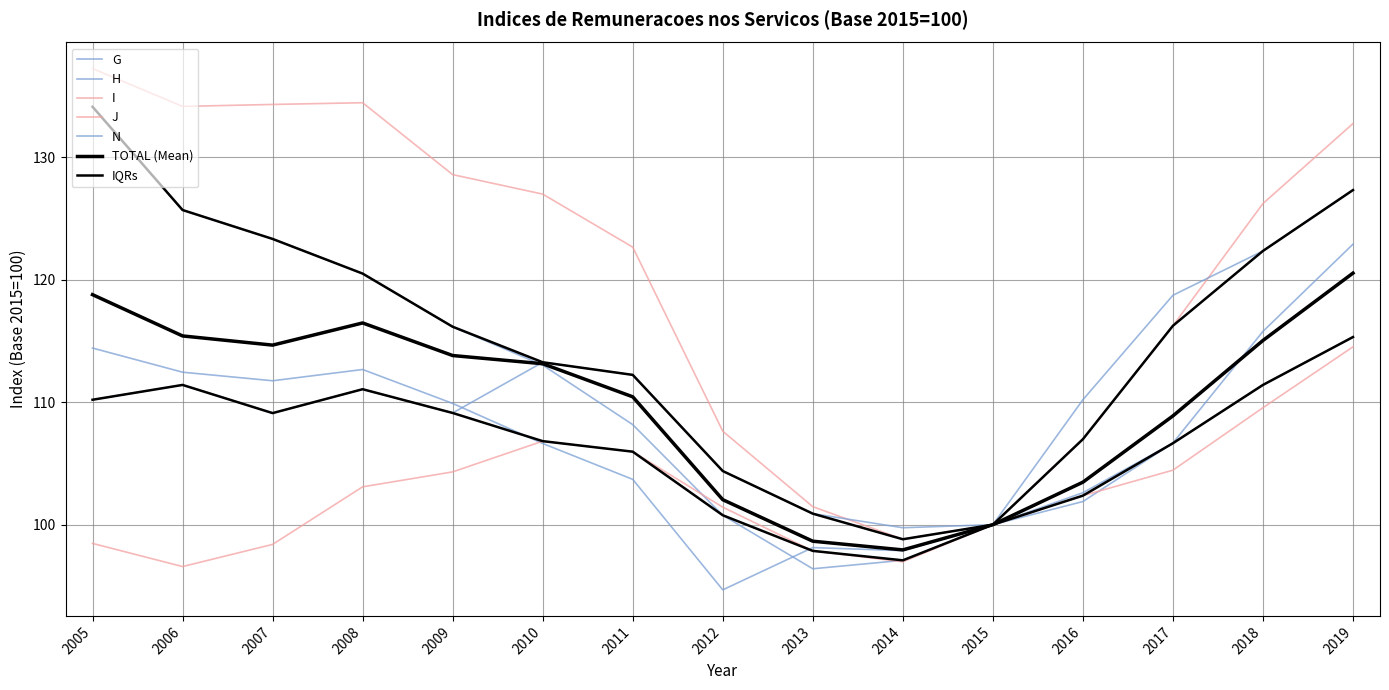

True or false: H and I cross at least once.

False